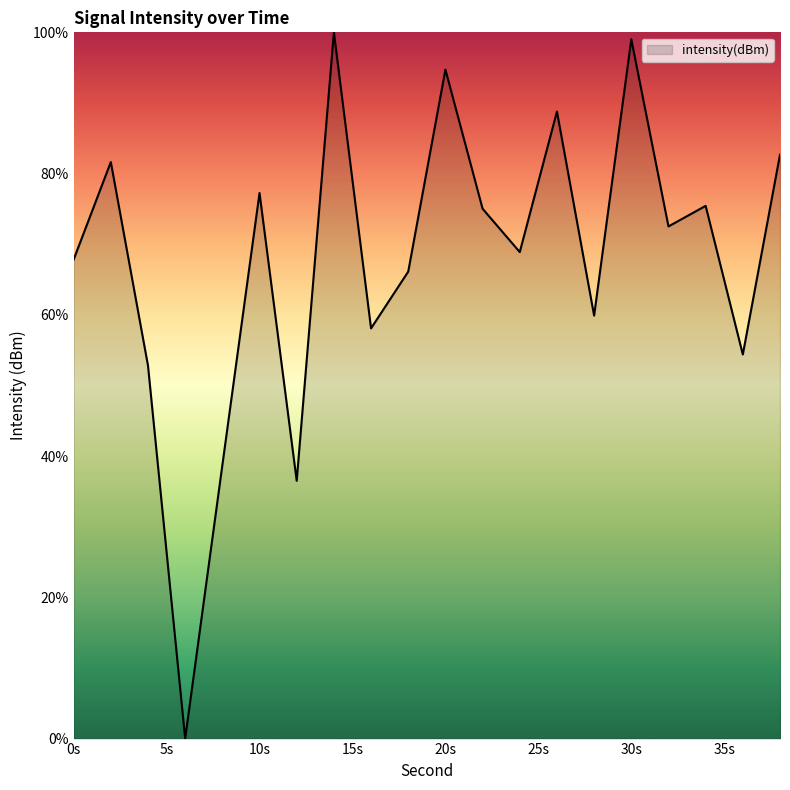

What is the maximum value shown in the chart?

100.0